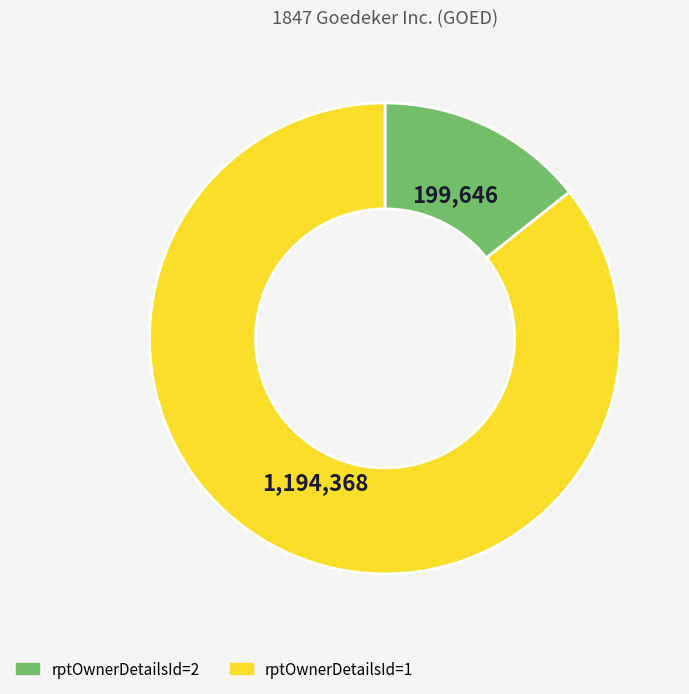

Is it true that rptOwnerDetailsId=1 is 86% of the pie?

True